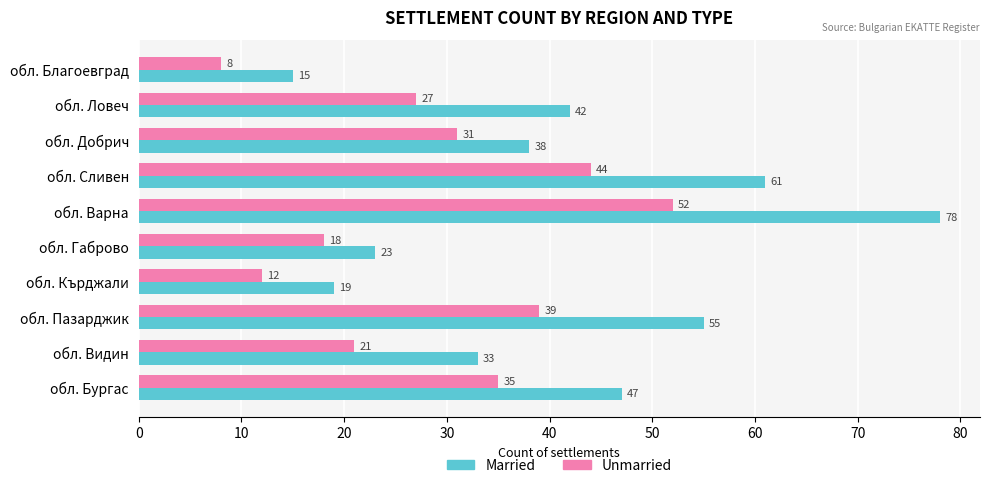

The value of Unmarried at обл. Видин is 21. True or false?

True